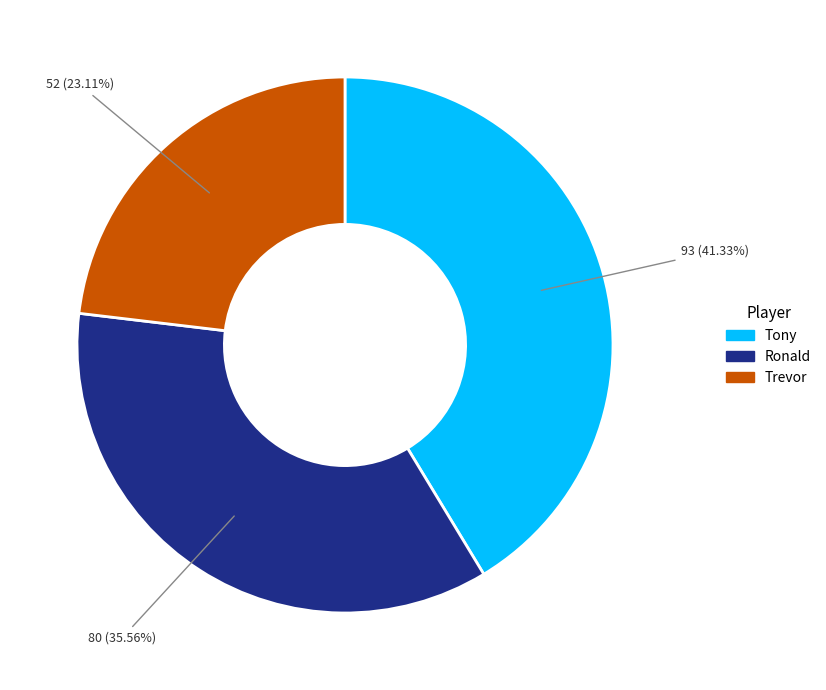

Which category has the smallest portion of the pie?

Trevor